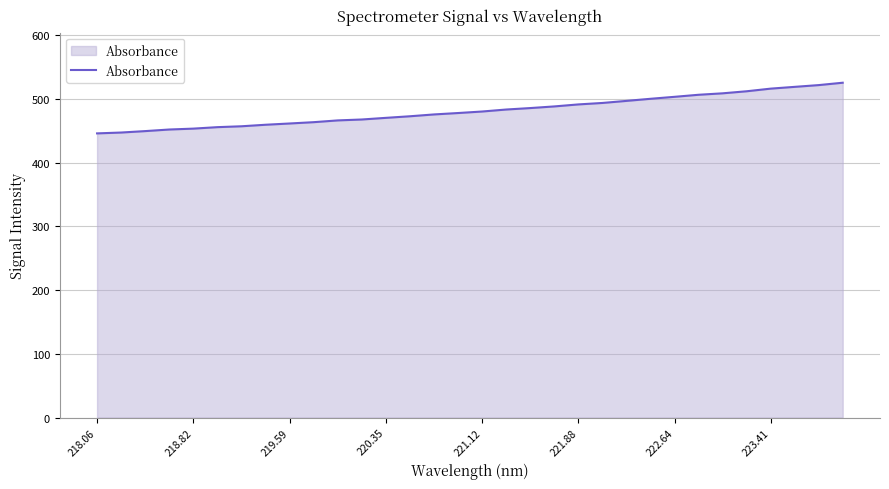

What is the difference between the maximum and minimum values?

79.5